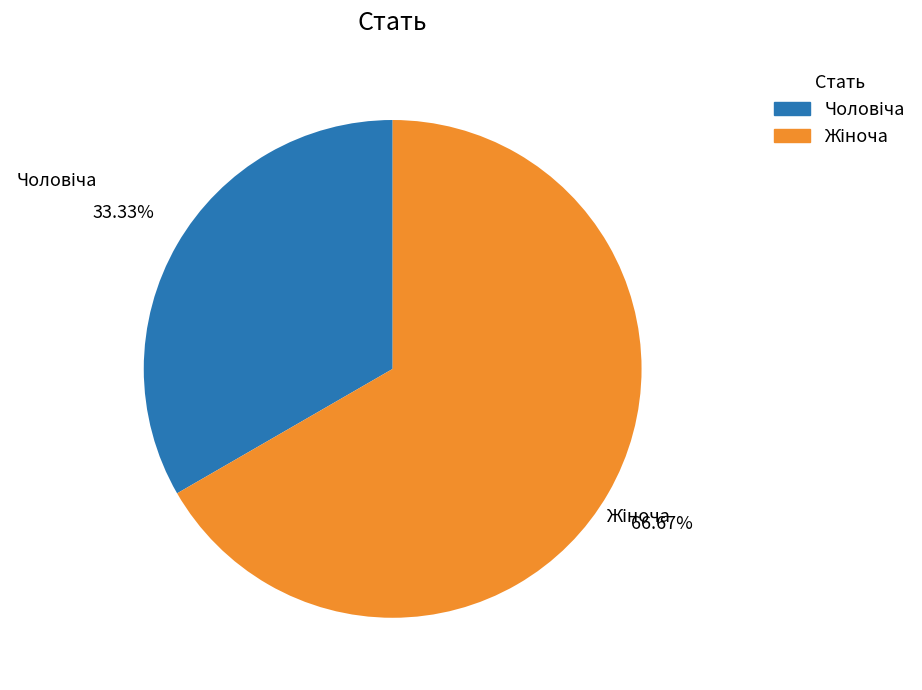

Combined, what portion of the pie is Чоловіча and Жіноча?

100.0%